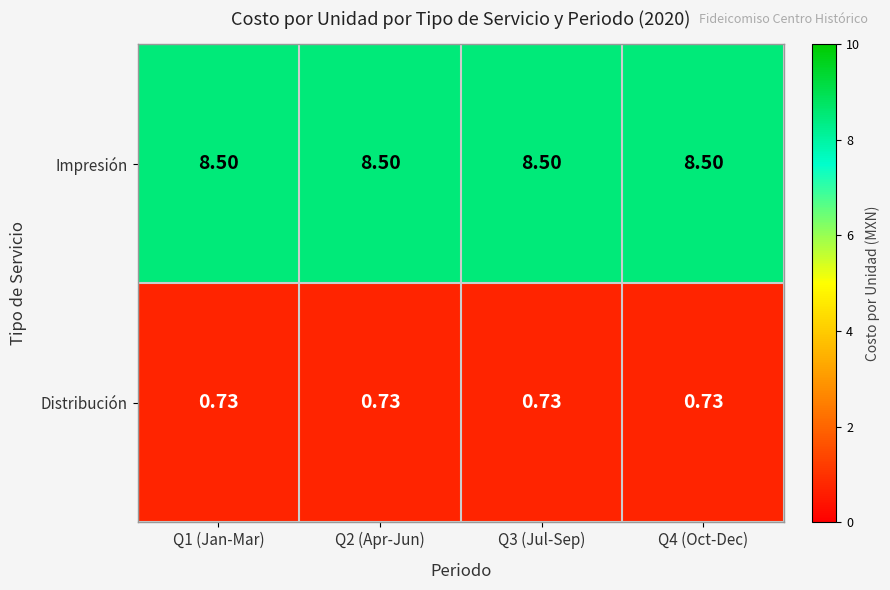

List the series in order of their peak value, highest first.

Impresión, Distribución